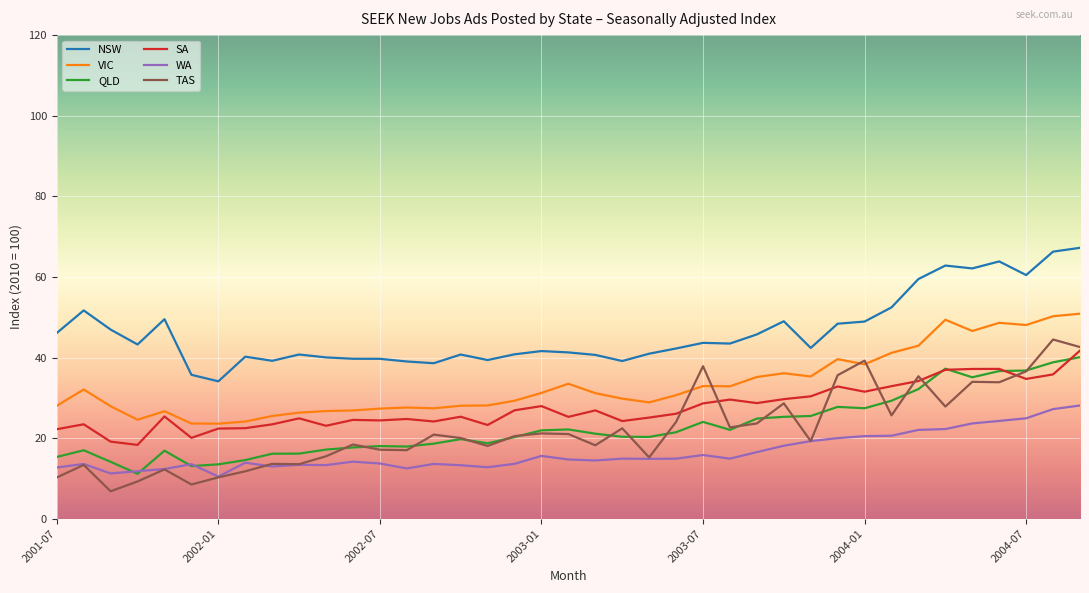

True or false: QLD and VIC intersect in this chart.

False